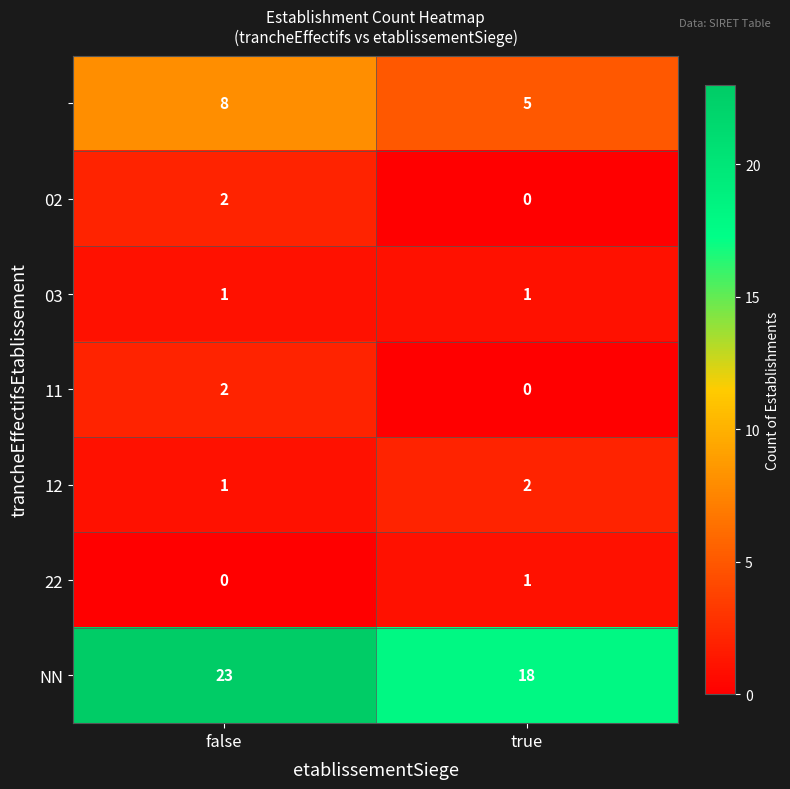

At which category is the sum across all series the highest?

false